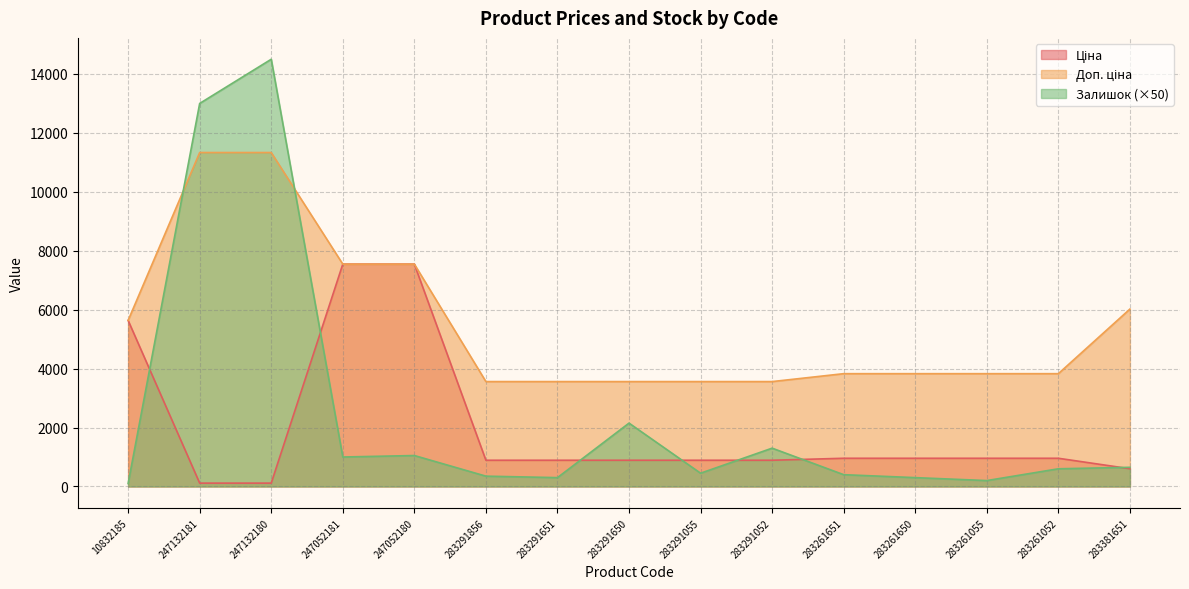

Rank the series by their maximum value, from lowest to highest.

Ціна, Доп. ціна, Залишок